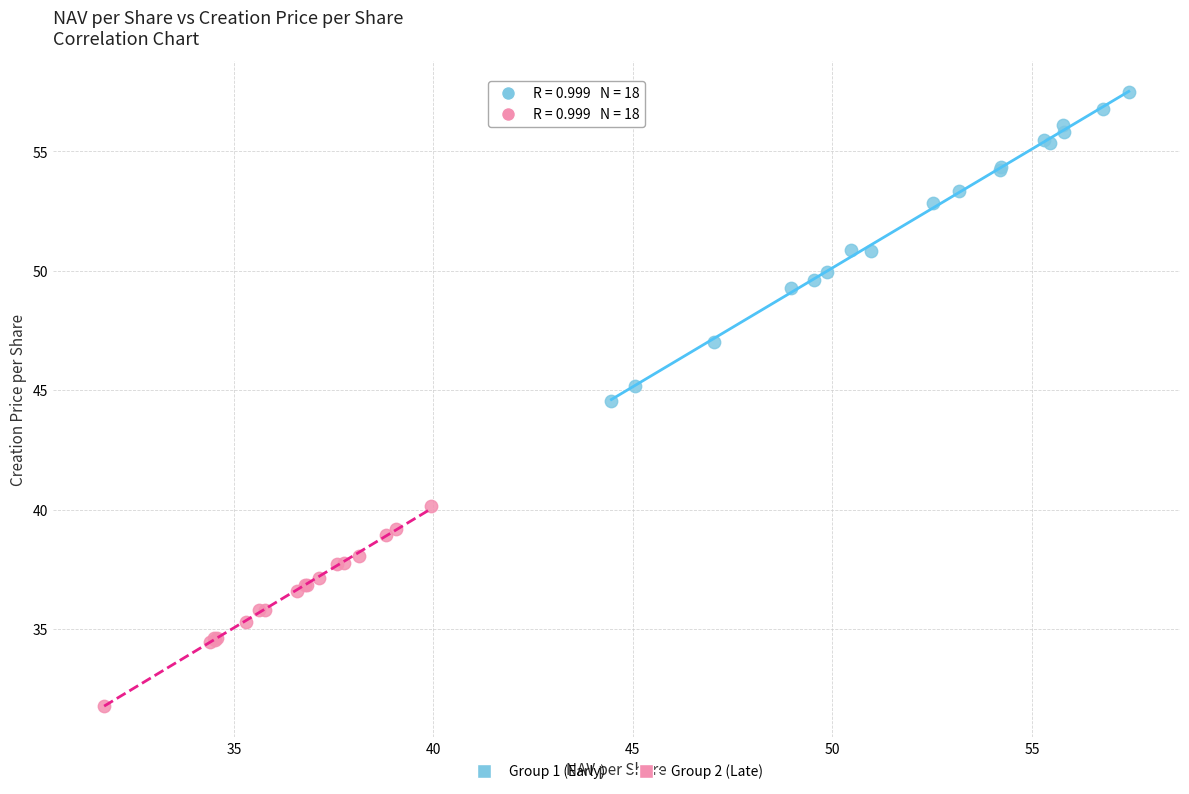

Which series has the widest spread of Y values?

Group 1 (Early)